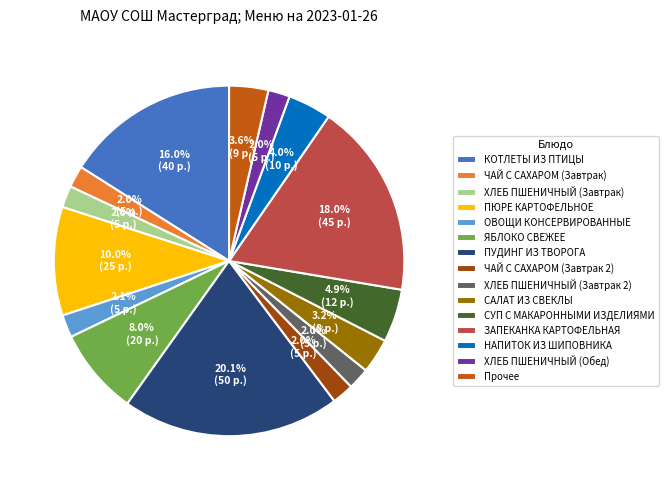

To the nearest percent, what is the difference between the ХЛЕБ ПШЕНИЧНЫЙ (Завтрак) and САЛАТ ИЗ СВЕКЛЫ slice percentages?

1%